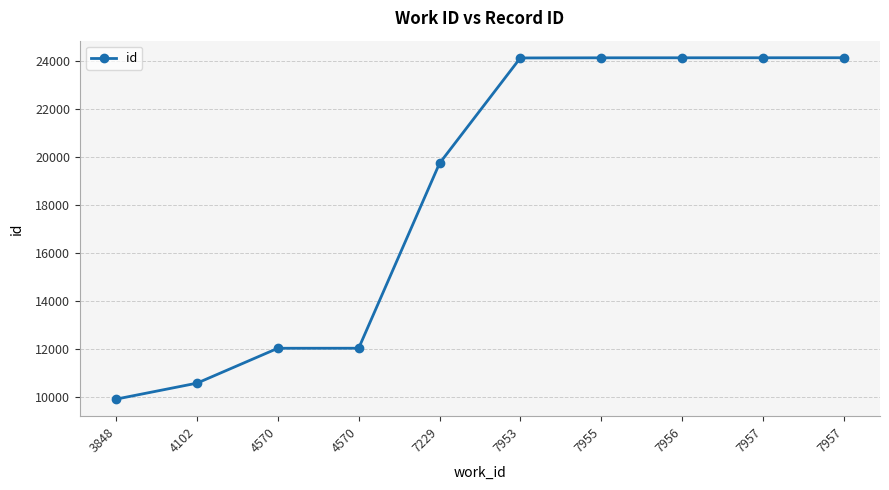

List the labels in order of value, largest first.

7957, 7957, 7956, 7955, 7953, 7229, 4570, 4570, 4102, 3848